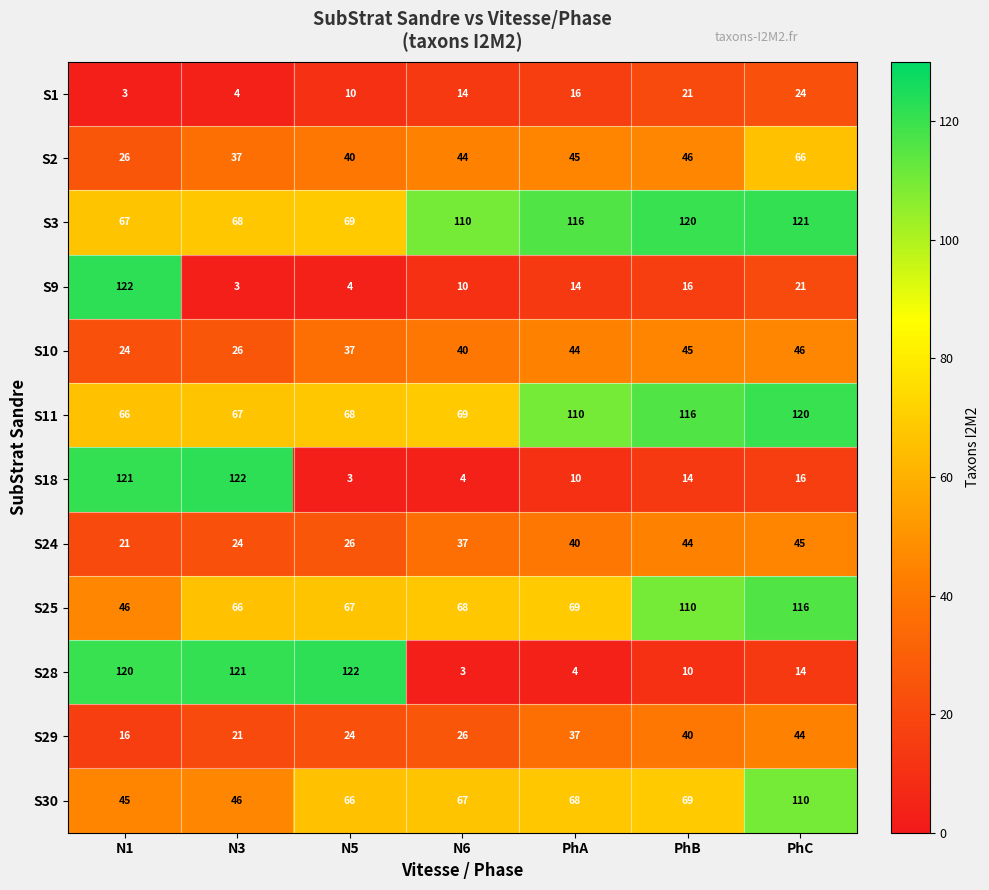

What is the maximum value shown in the chart?

122